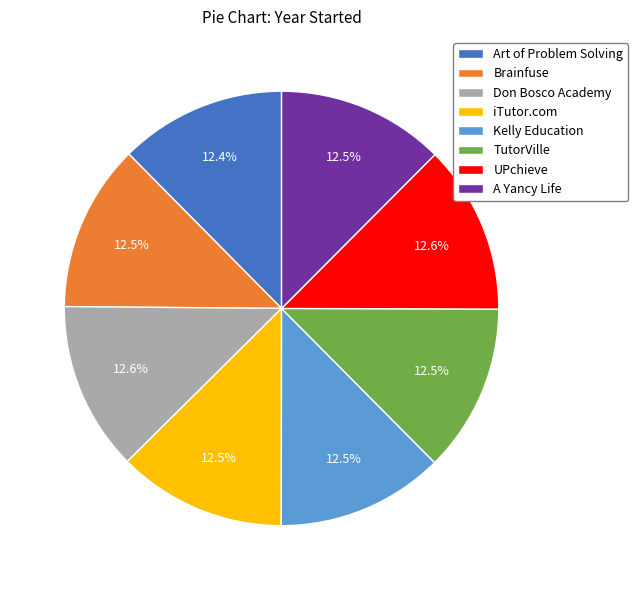

How many segments does this pie chart have?

8